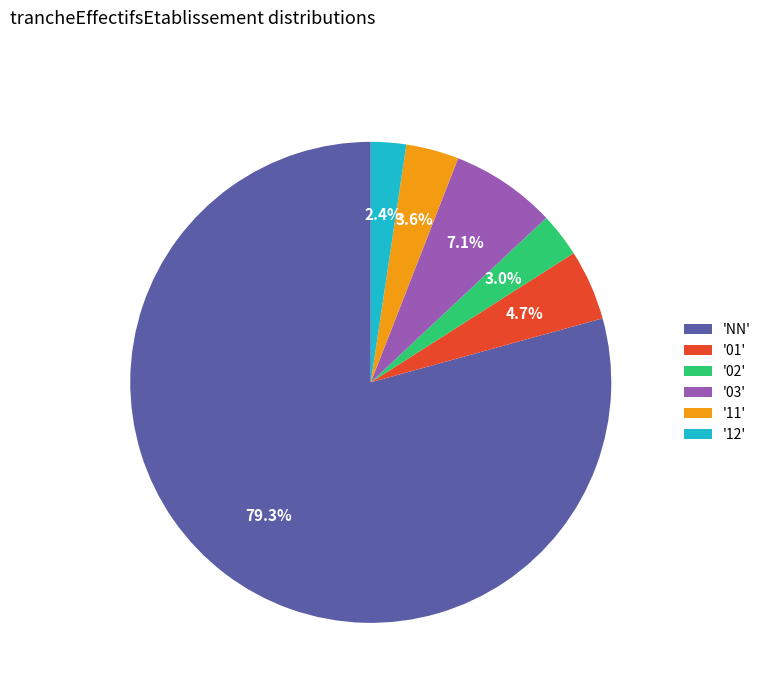

Which category has the biggest portion of the pie?

'NN'